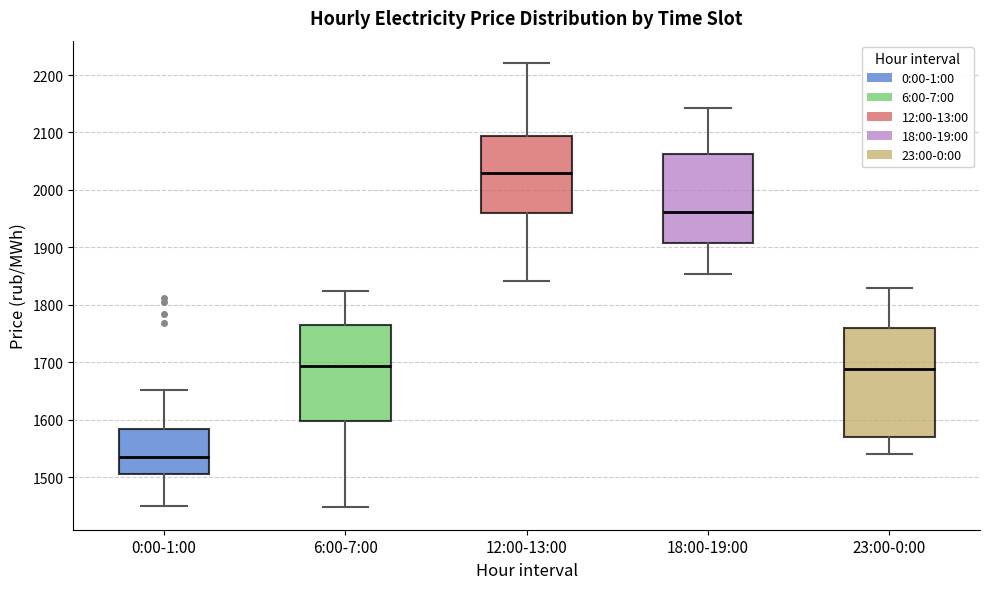

Reading left to right, read every box against the y-axis: the position of its median line, the range the box covers, and the ends of its whiskers. The values are not printed on the chart, so give them approximately, as read against the axis.

0:00-1:00: median 1530, box 1510 to 1580, whiskers 1450 to 1650
6:00-7:00: median 1690, box 1600 to 1760, whiskers 1450 to 1820
12:00-13:00: median 2030, box 1960 to 2090, whiskers 1840 to 2220
18:00-19:00: median 1960, box 1910 to 2060, whiskers 1850 to 2140
23:00-0:00: median 1690, box 1570 to 1760, whiskers 1540 to 1830